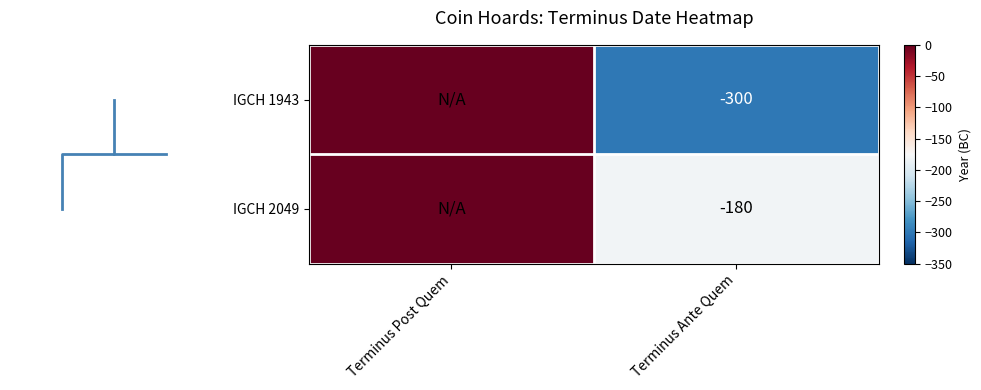

True or false: IGCH 2049 has a value of -180 at Terminus Ante Quem.

True